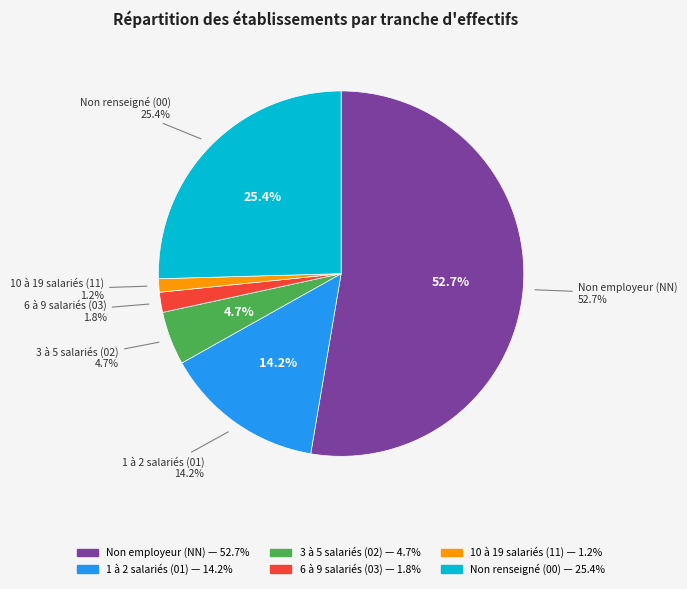

Combined, do 03 and 11 account for over 50%?

No